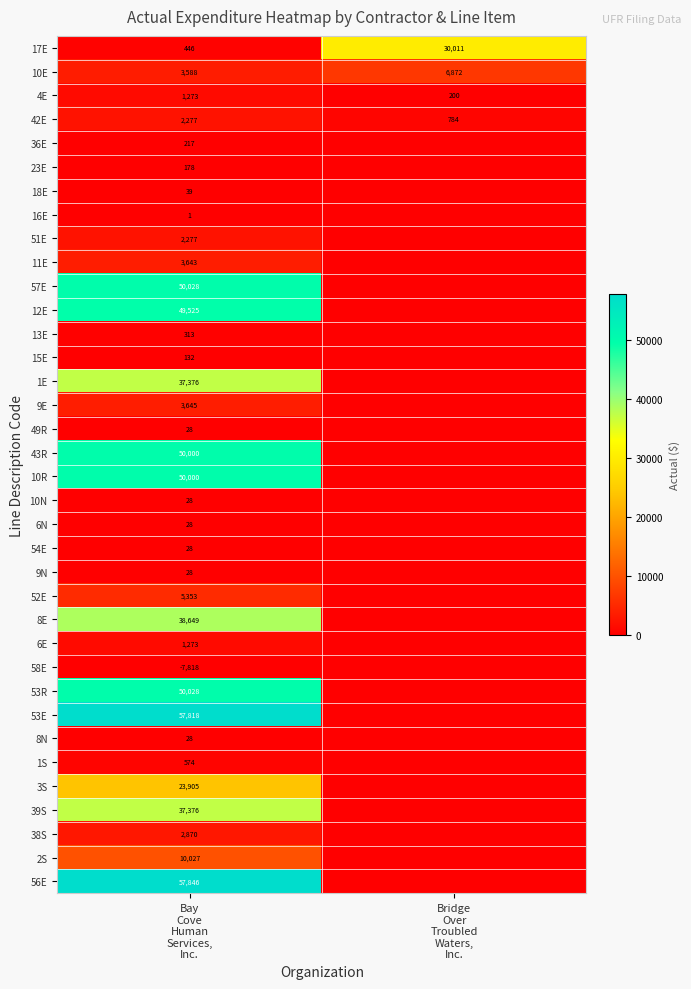

True or false: 17E has a value of 11702 at Bridge Over Troubled Waters, Inc..

False